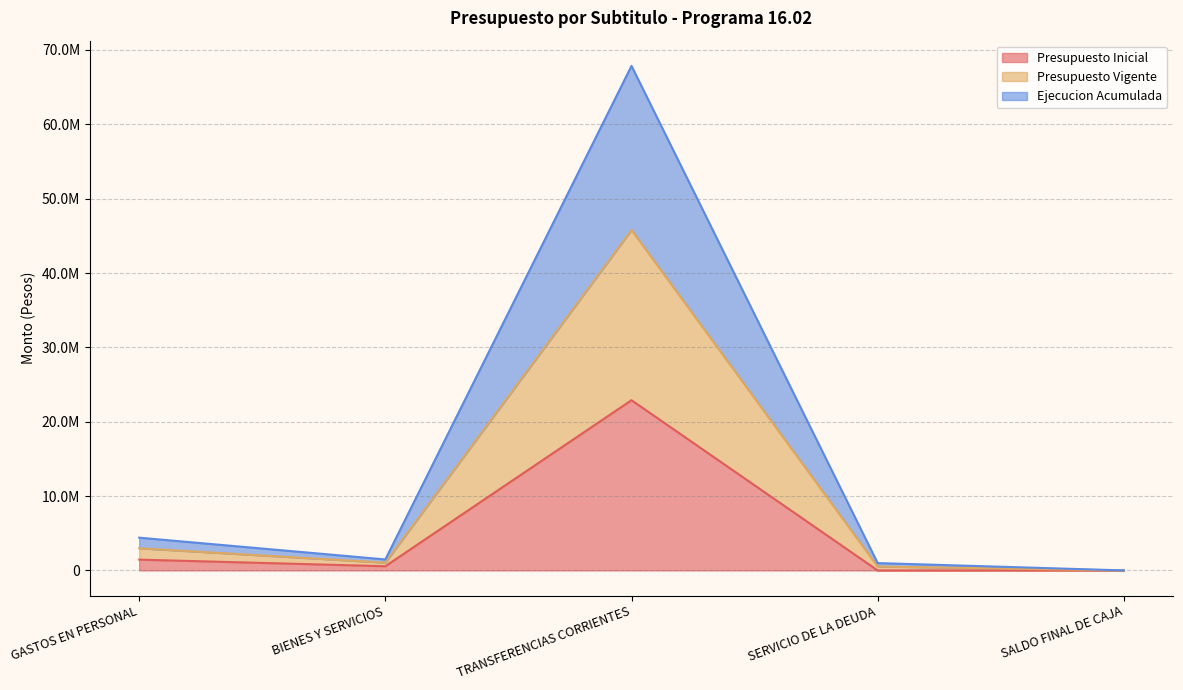

List the series in order of their overall mean, highest first.

Presupuesto Vigente, Ejecucion Acumulada, Presupuesto Inicial